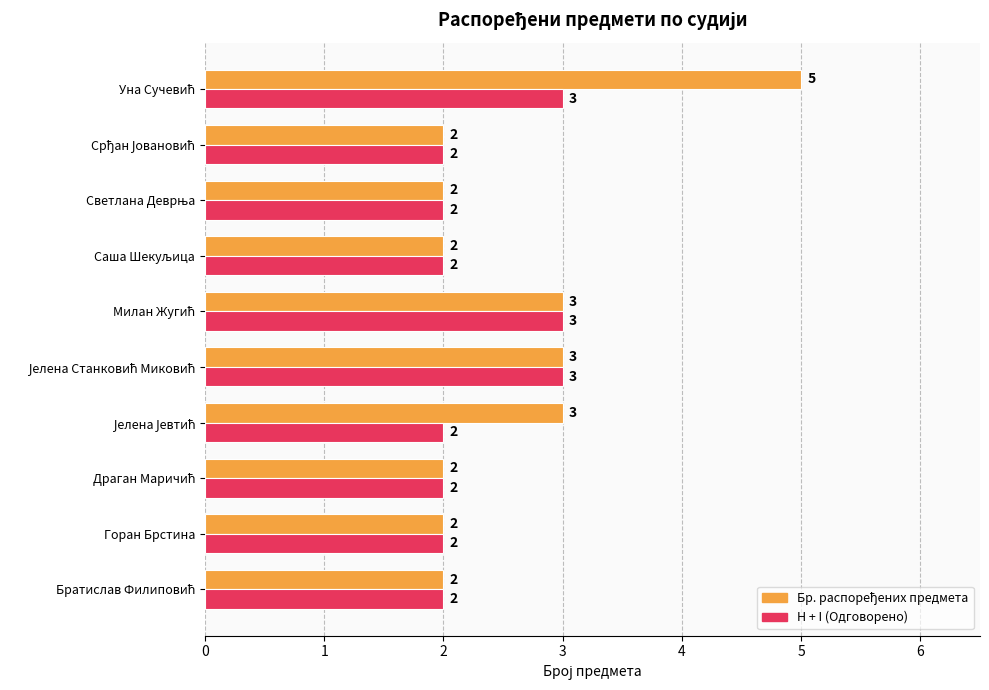

What is the maximum value shown in the chart?

5